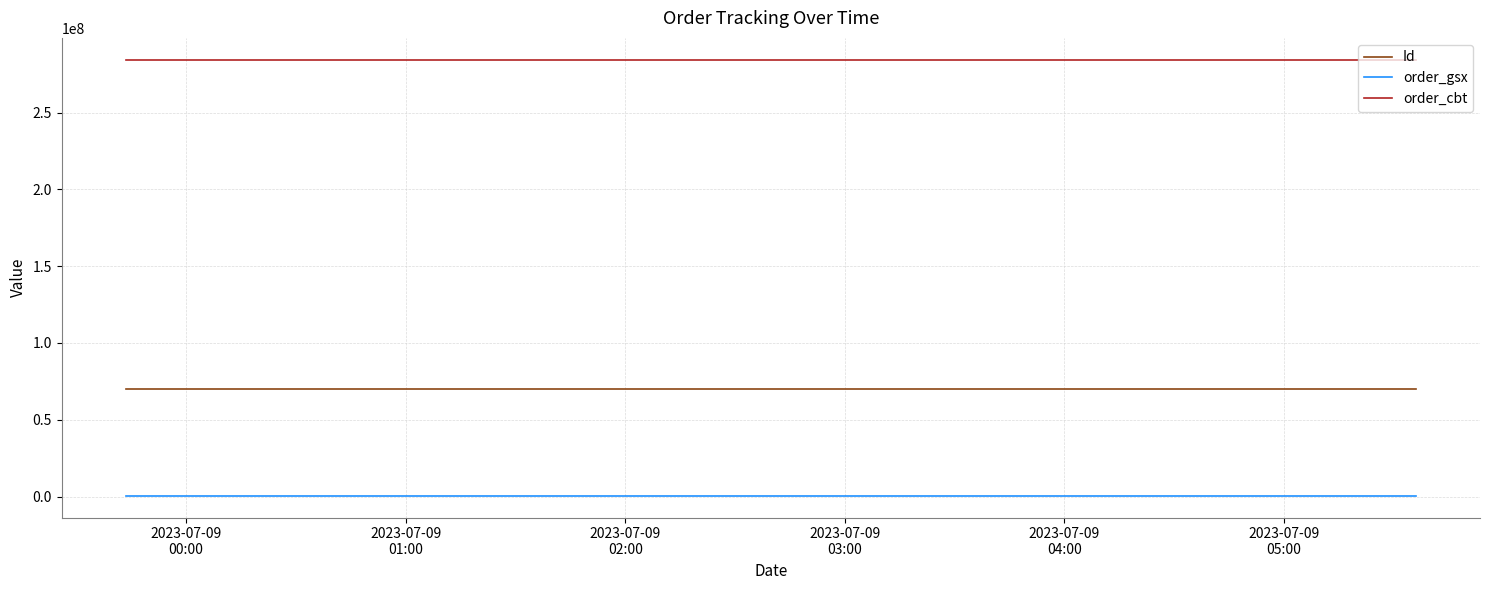

Rank the series by their maximum value, from highest to lowest.

order_cbt, Id, order_gsx